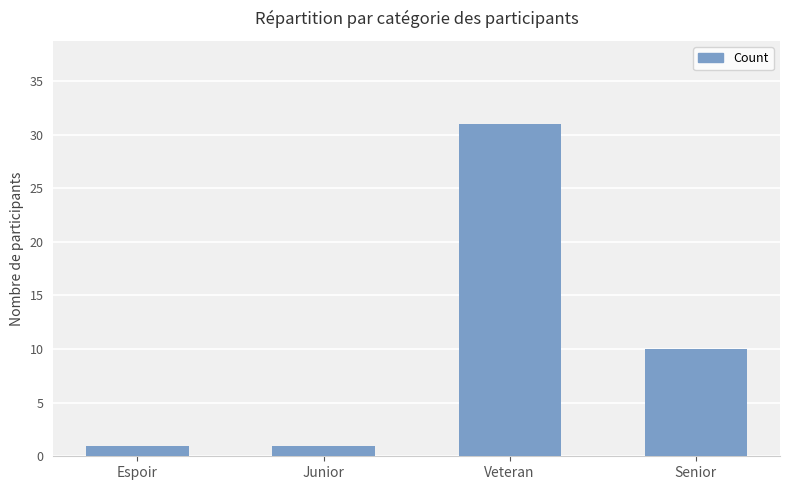

Reading left to right, extract all data points from this chart.

Espoir=1	Junior=1	Veteran=31	Senior=10